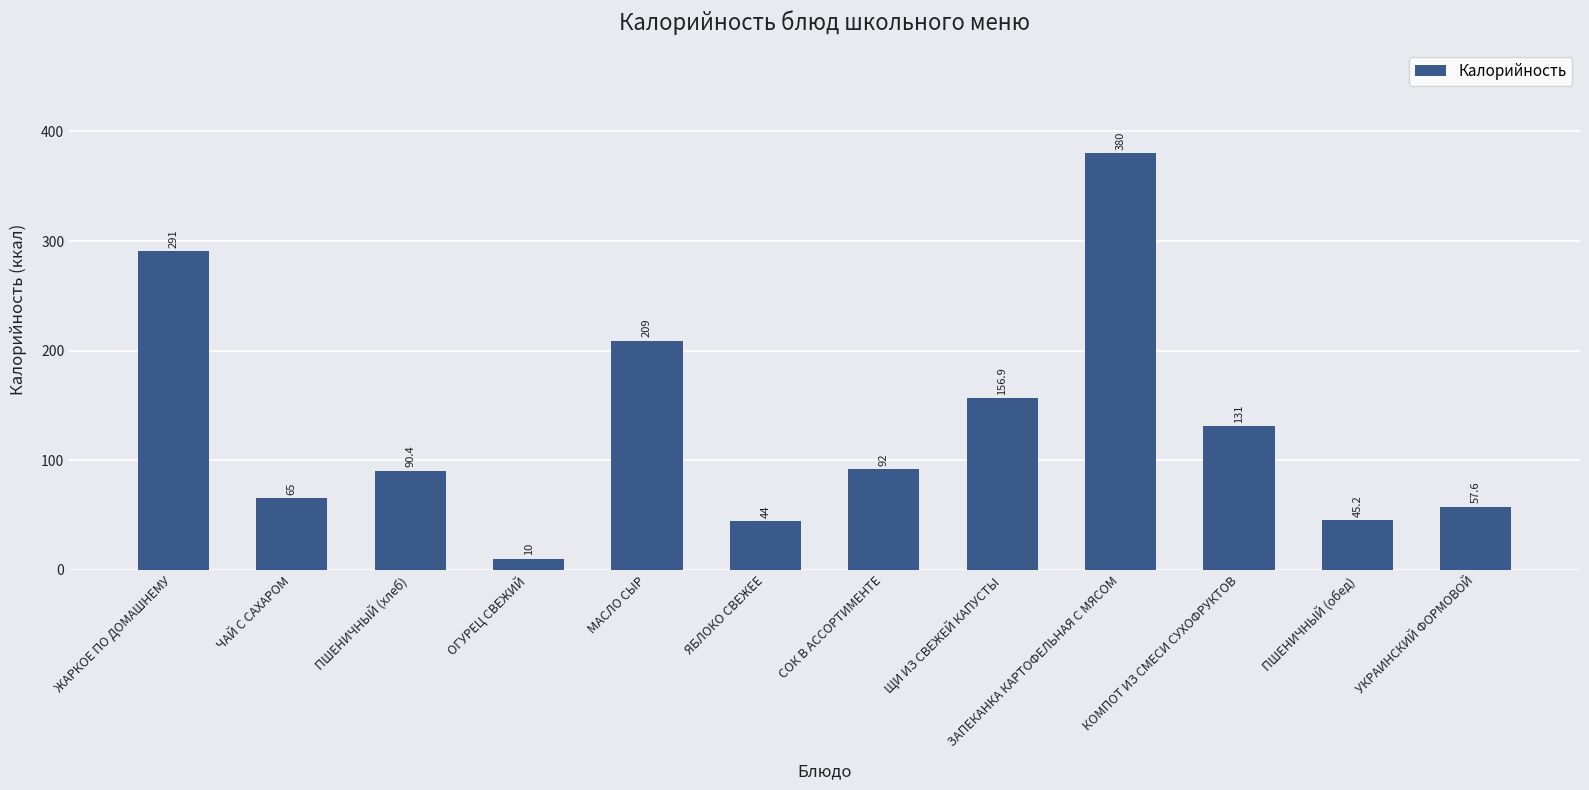

The chart shows a value of 131.0 at КОМПОТ ИЗ СМЕСИ СУХОФРУКТОВ. True or false?

True